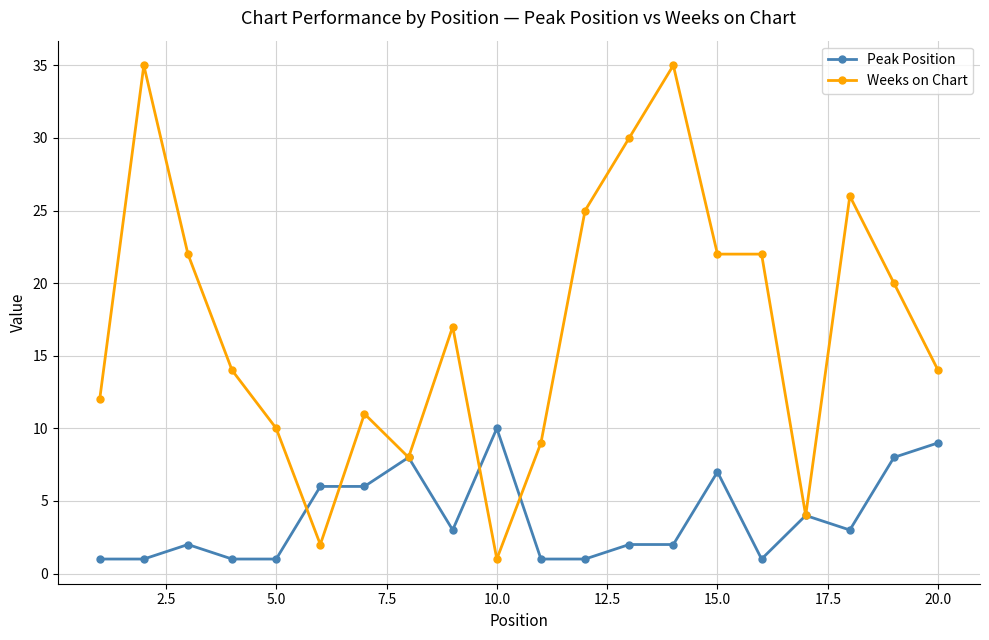

Rank the series by their average value, from highest to lowest.

Weeks on Chart, Peak Position